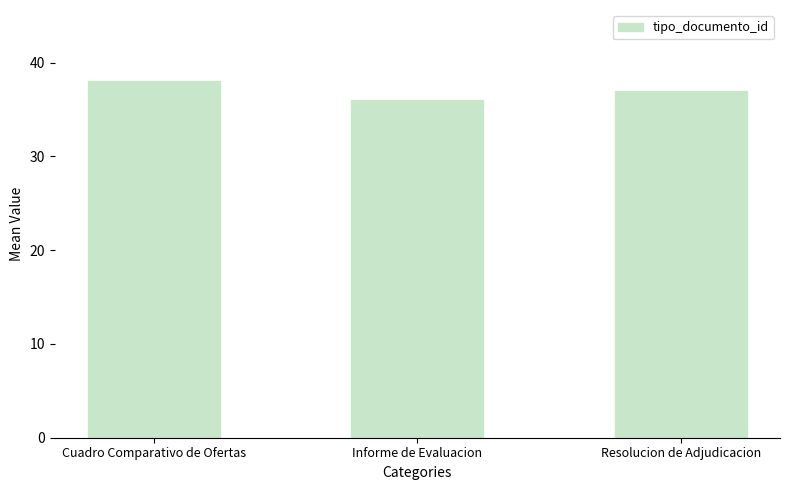

What is the sum of the values at Resolucion de Adjudicacion and Informe de Evaluacion?

73